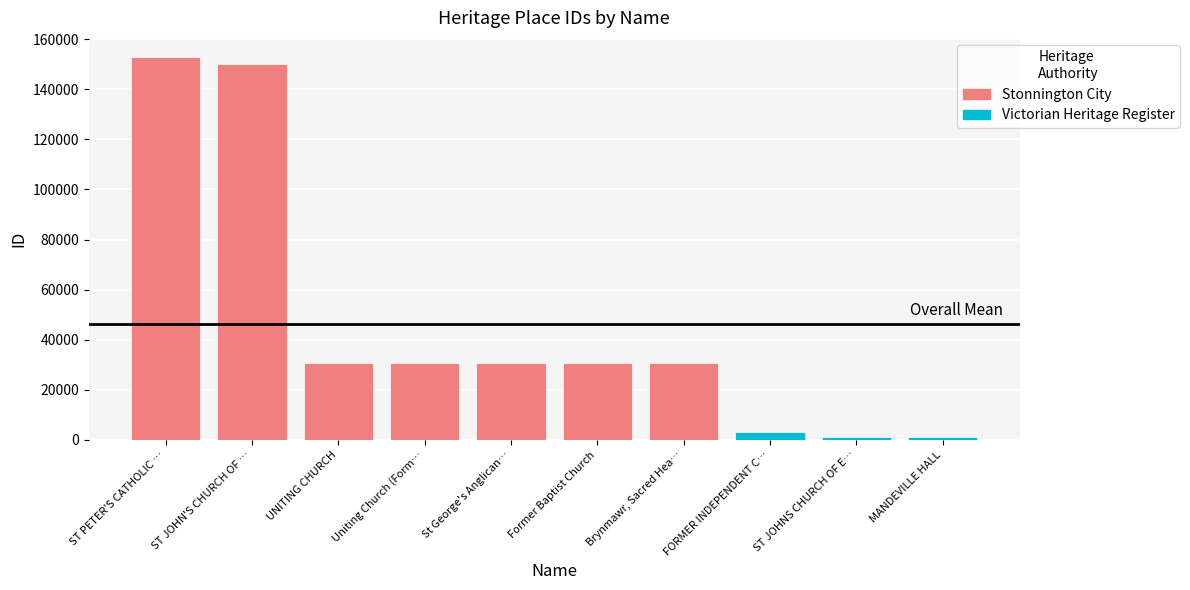

What is the minimum value shown in the chart?

1165